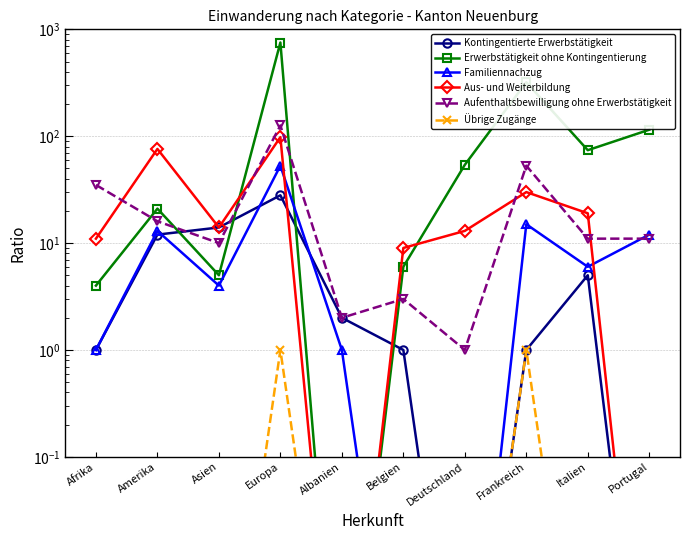

Reading right to left, what are all the values shown in this chart?

Kontingentierte Erwerbstätigkeit: 0.0	5.0	1.0	0.0	1.0	2.0	28.0	14.0	12.0	1.0
Erwerbstätigkeit ohne Kontingentierung: 115.0	74.0	320.0	54.0	6.0	0.0	753.0	5.0	21.0	4.0
Familiennachzug: 12.0	6.0	15.0	0.0	0.0	1.0	53.0	4.0	13.0	1.0
Aus- und Weiterbildung: 0.0	19.0	30.0	13.0	9.0	0.0	98.0	14.0	76.0	11.0
Aufenthaltsbewilligung ohne Erwerbstätigkeit: 11.0	11.0	53.0	1.0	3.0	2.0	126.0	10.0	16.0	35.0
Übrige Zugänge: 0.0	0.0	1.0	0.0	0.0	0.0	1.0	0.0	0.0	0.0